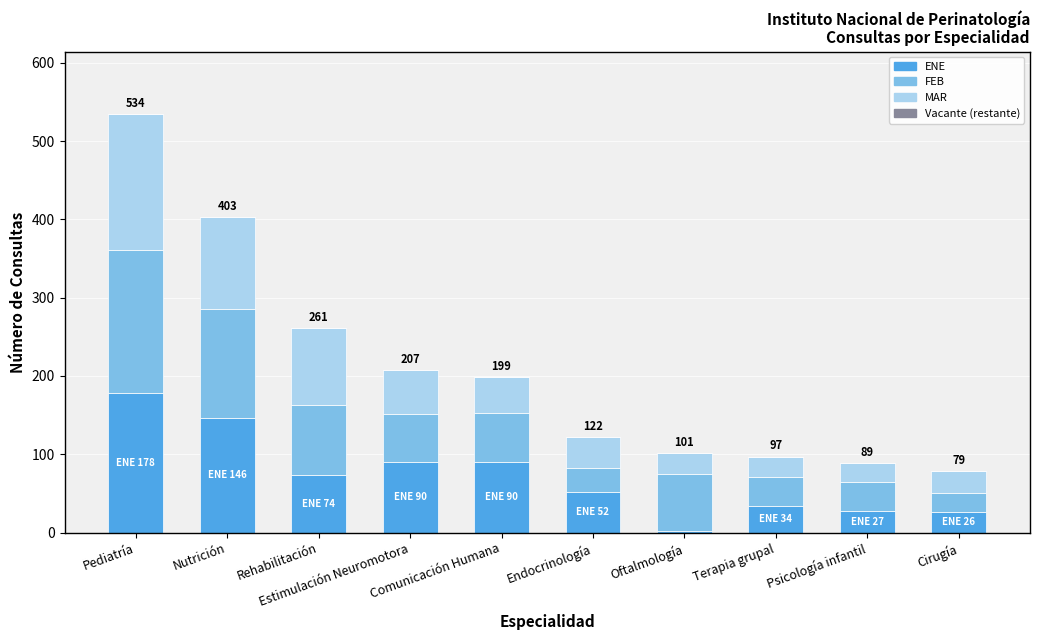

What is the average value of the ENE series?

72